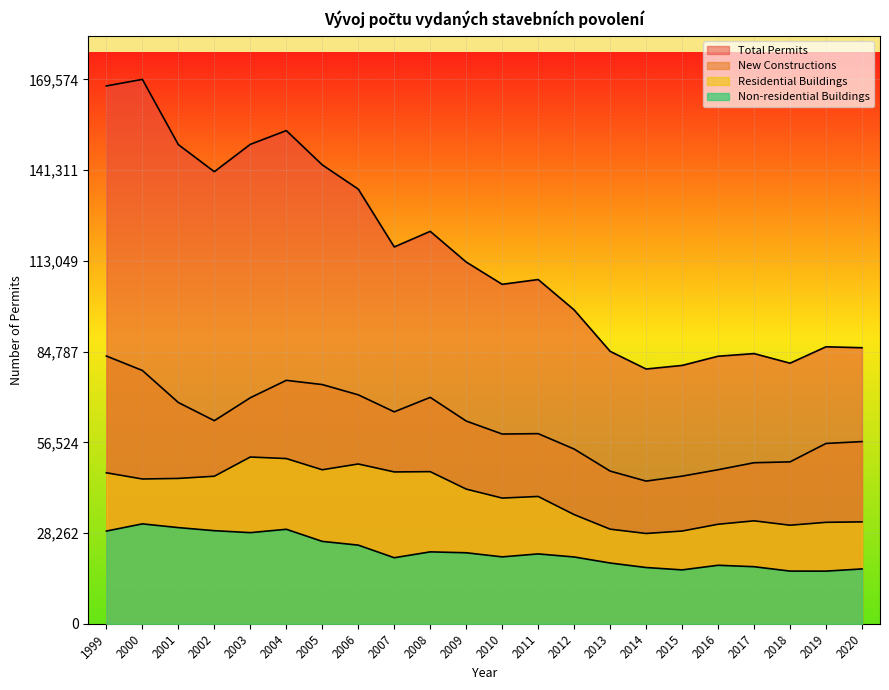

Where is the first local maximum for Non-residential Buildings?

2000